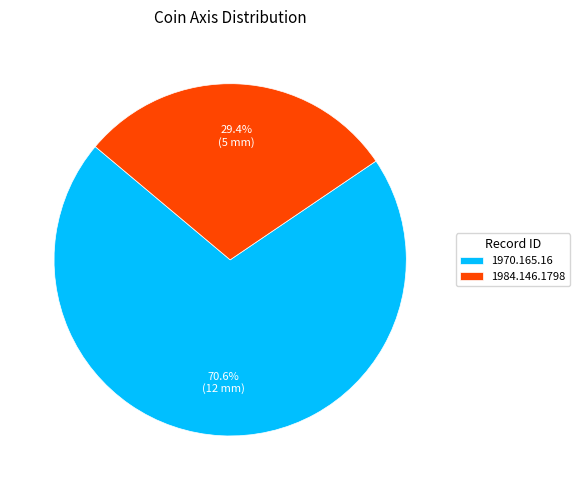

Which slice is the smallest?

1984.146.1798